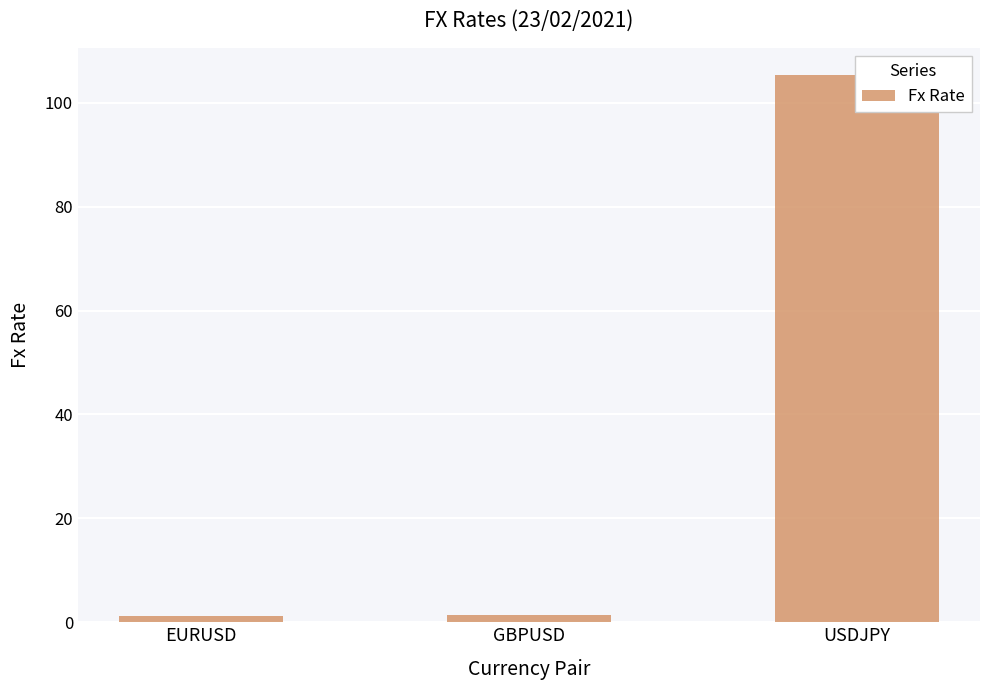

True or false: the data shows 1.4 at GBPUSD.

True